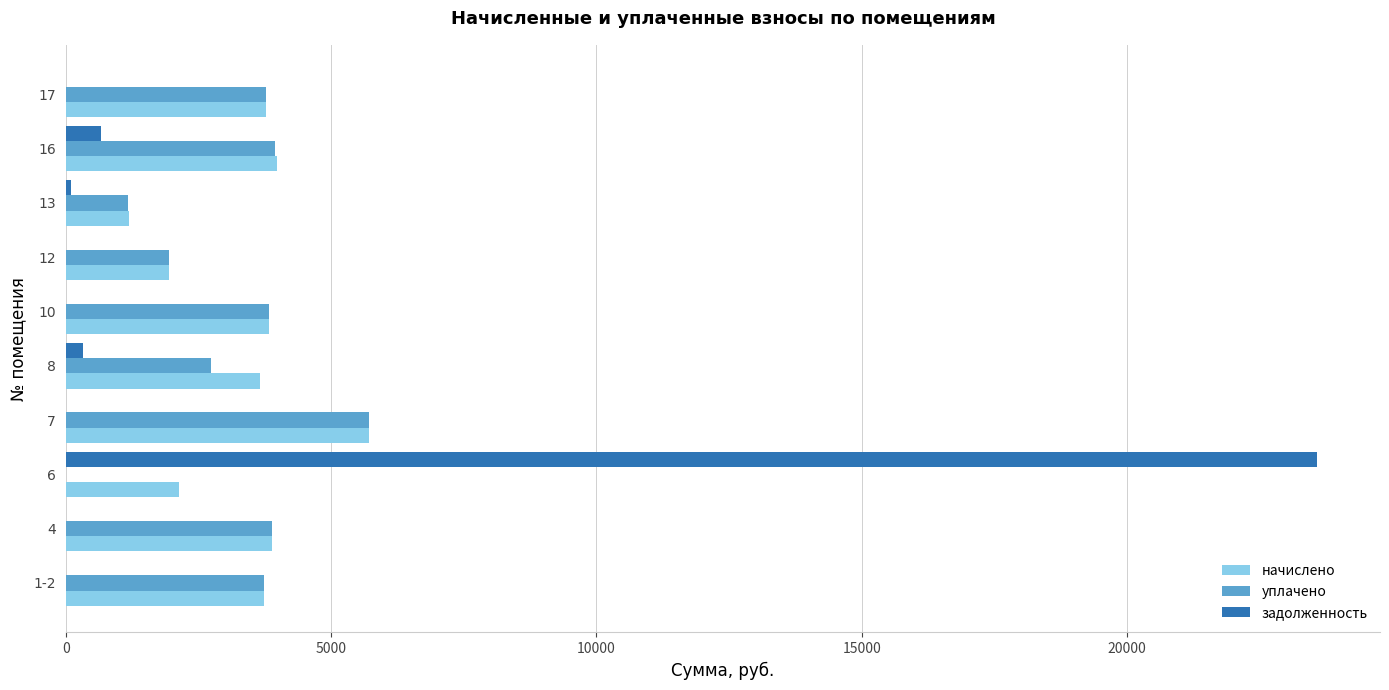

What is the average value of the задолженность series?

2468.8